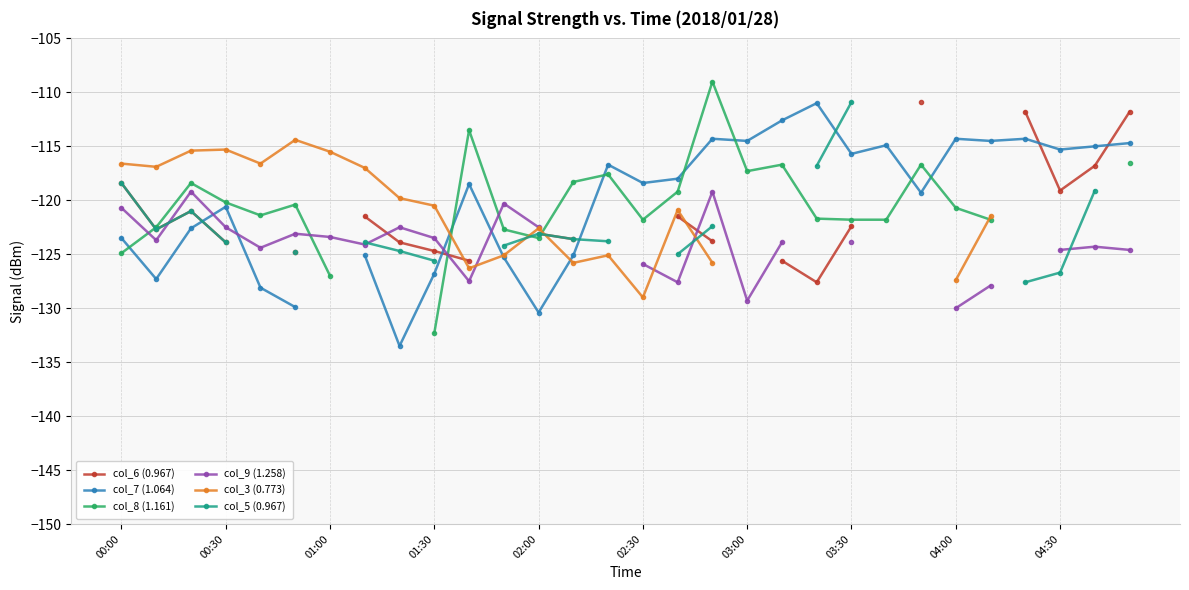

What is the spread (max minus min) of values at 19?

13.0